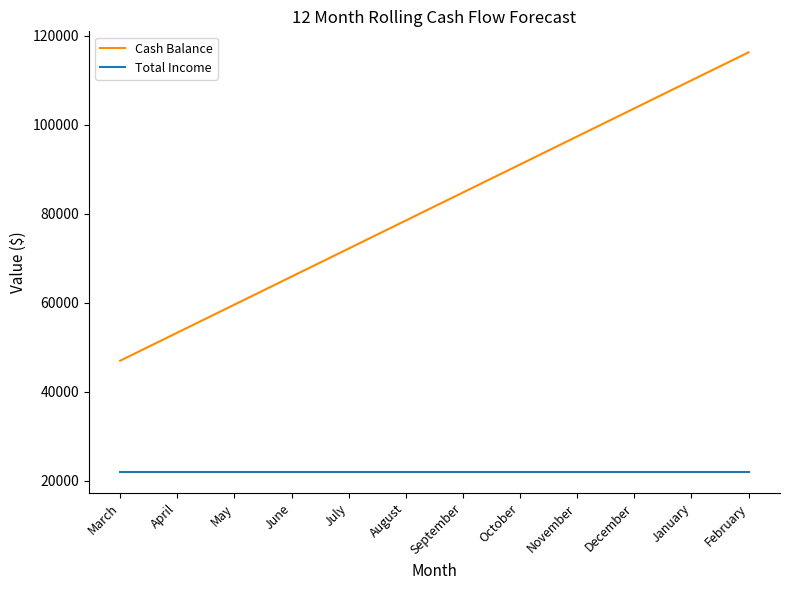

The value of Total Income at May is 8353. True or false?

False